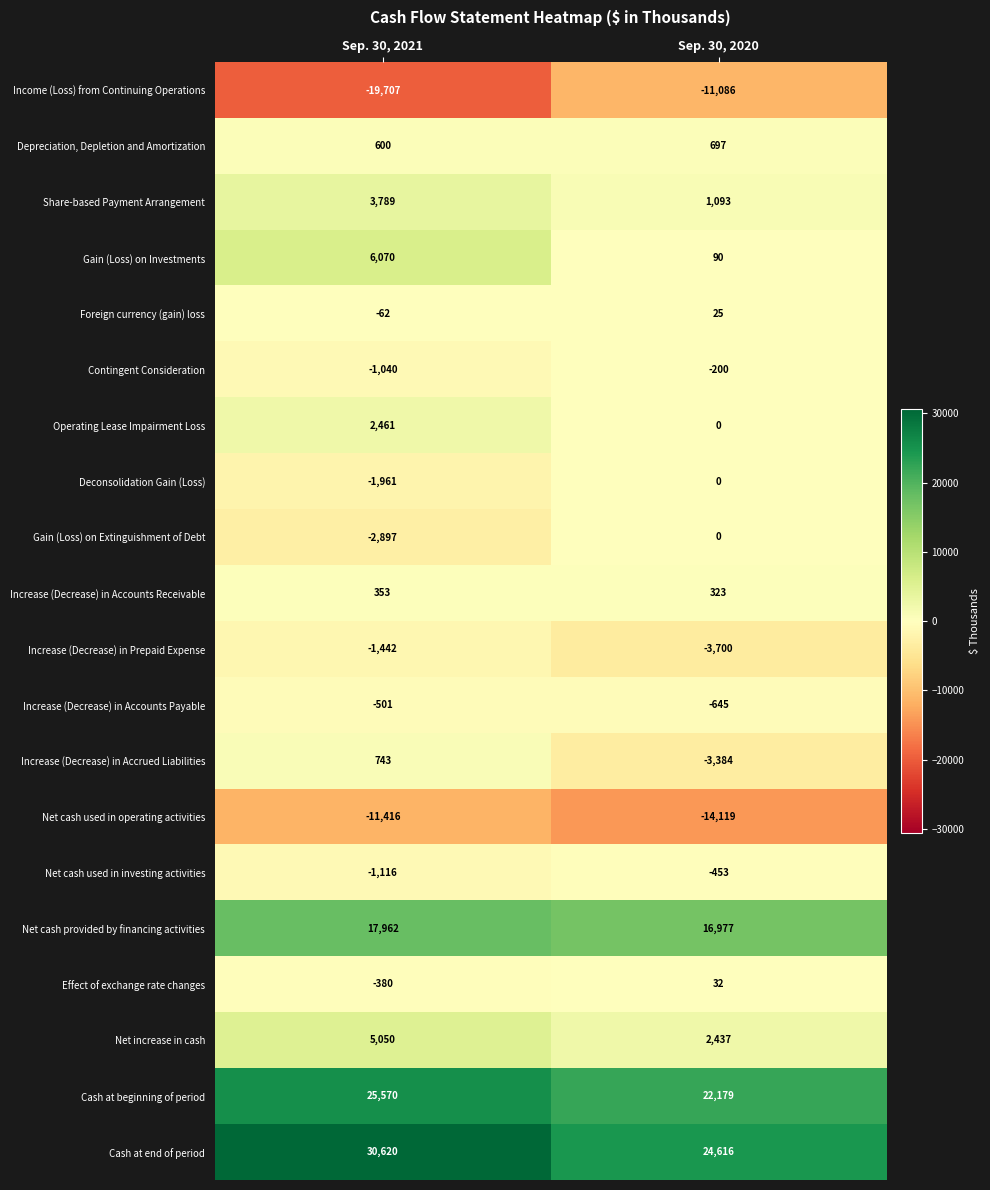

At how many categories does at least one series exceed 19071?

2